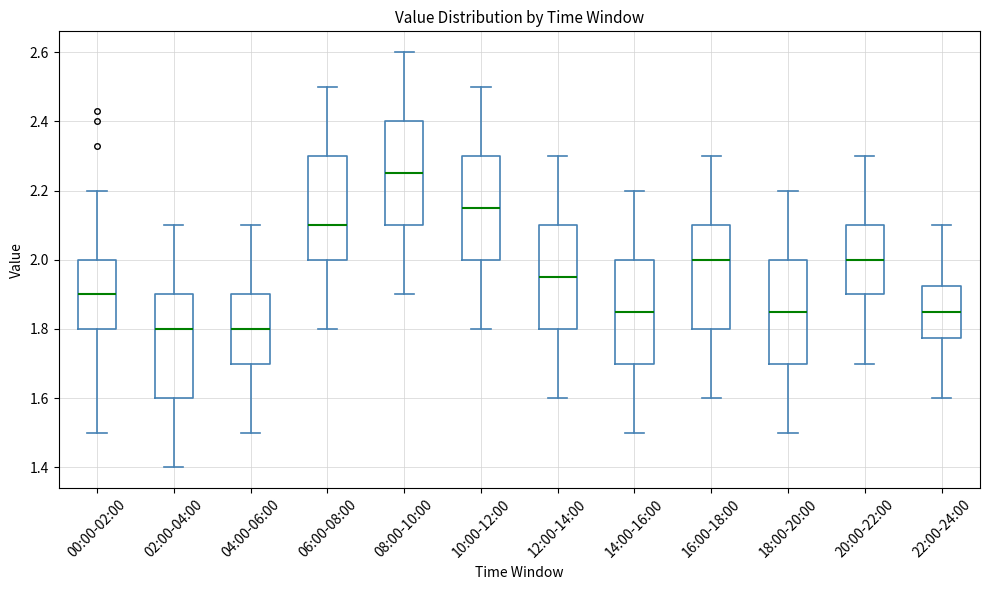

Which box's median line is the highest?

08:00-10:00